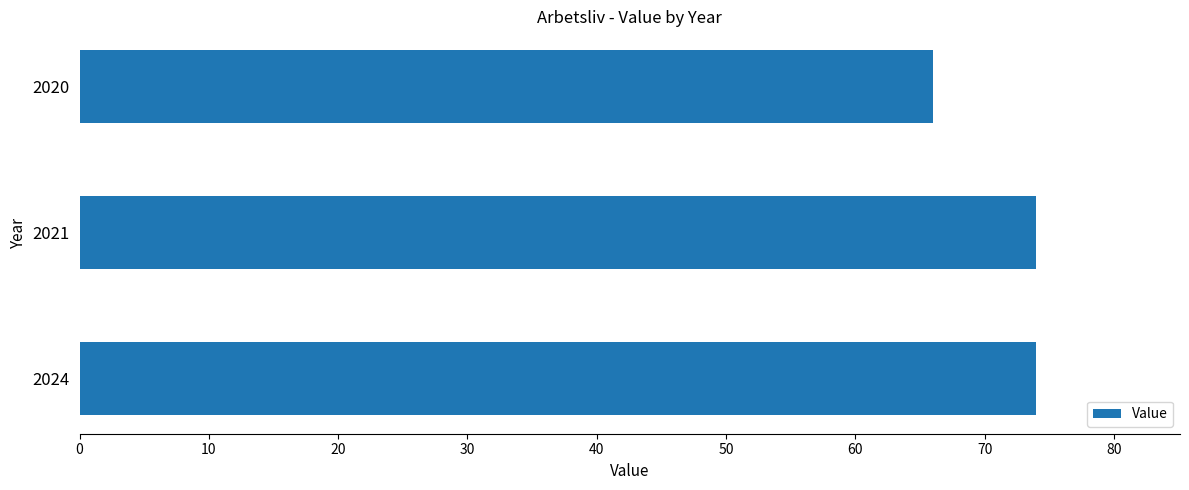

How many bars are there in total?

3